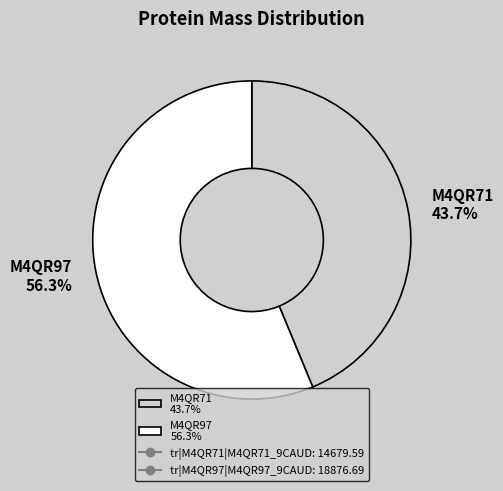

Which slice is the largest?

M4QR97 56.3%